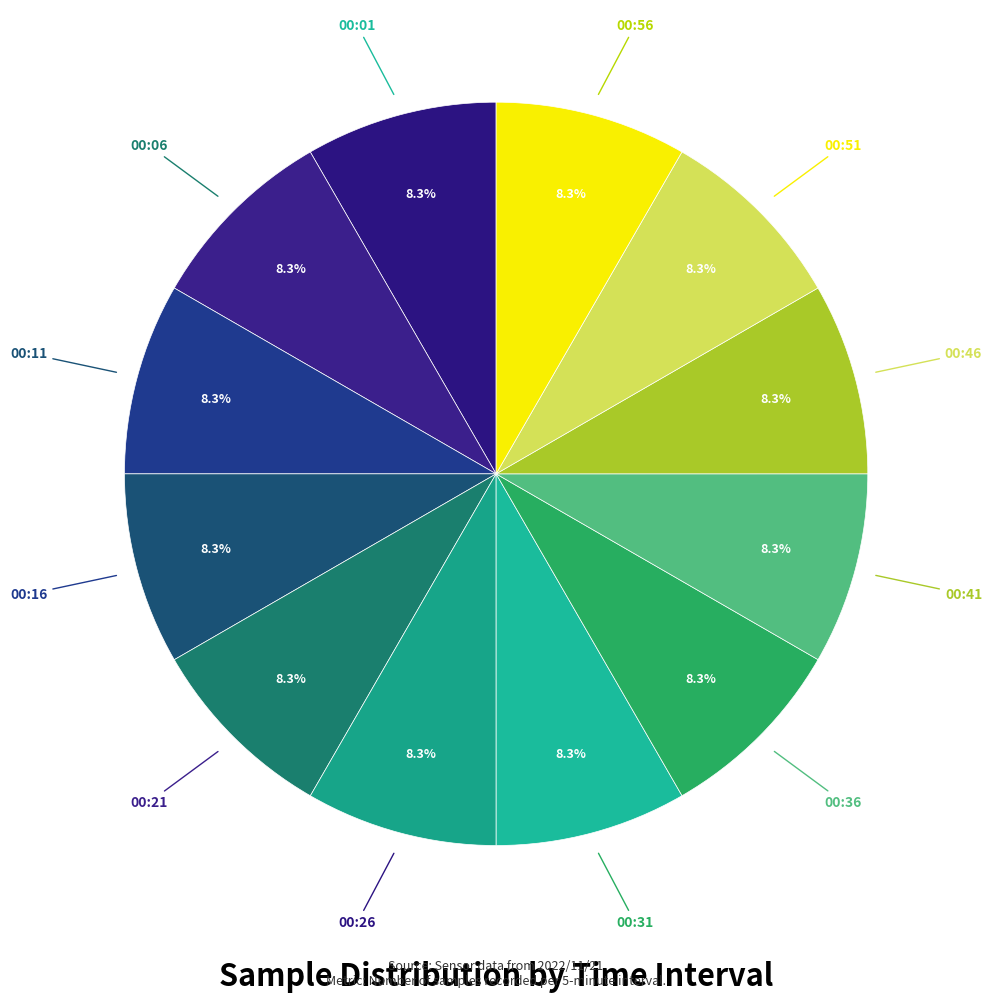

Count the number of slices in the pie.

12